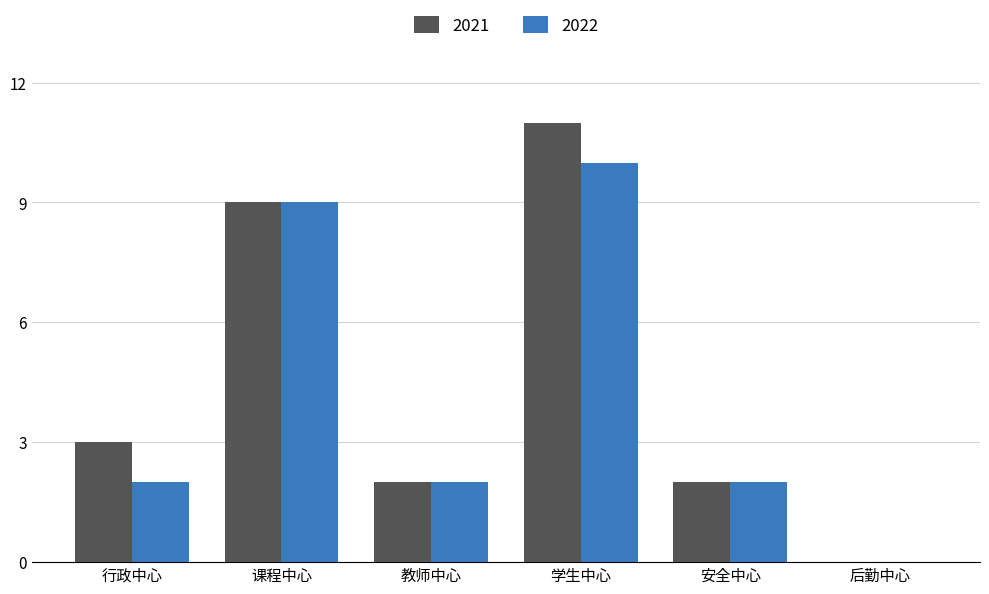

At which category is the sum across all series the highest?

学生中心